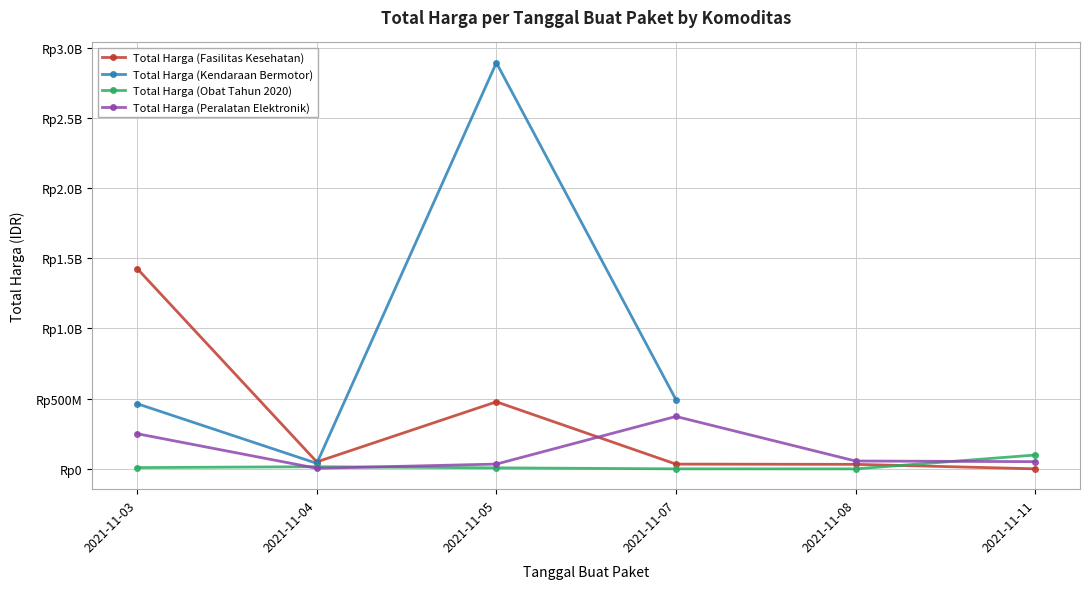

Which series changed the most between 2021-11-05 and 2021-11-07?

Total Harga (Kendaraan Bermotor)